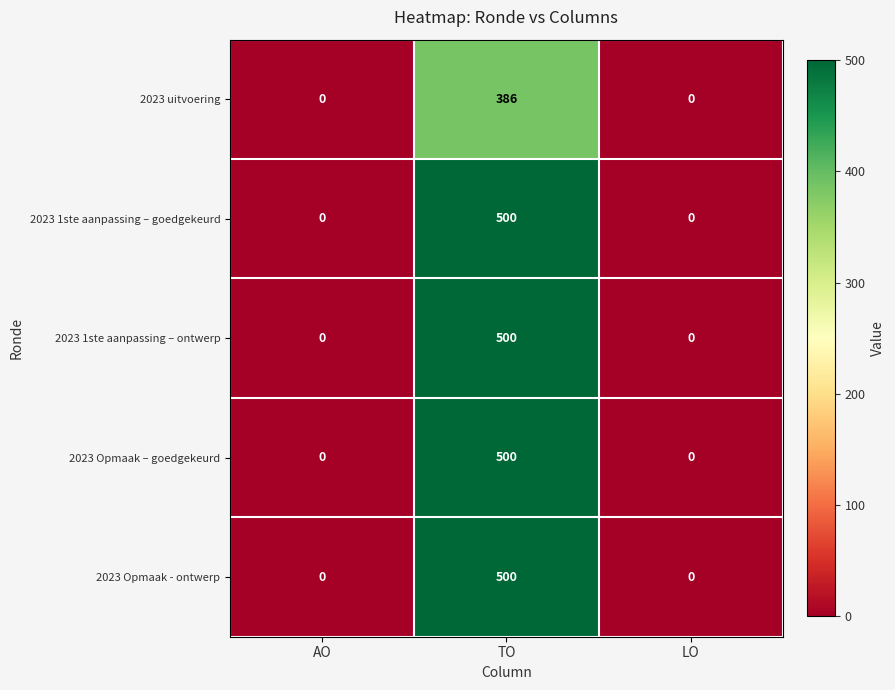

The 2023 1ste aanpassing – ontwerp series shows 0 at LO. True or false?

True